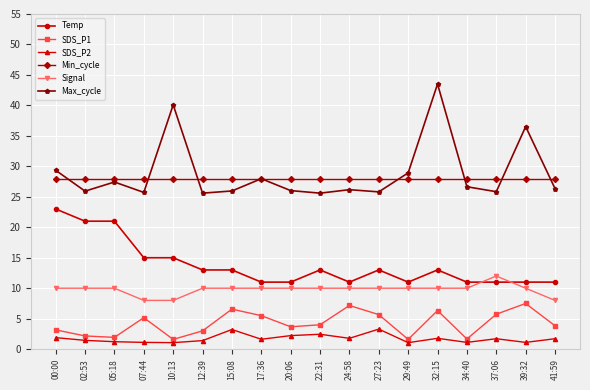

Where is the first local minimum for Max_cycle?

02:53